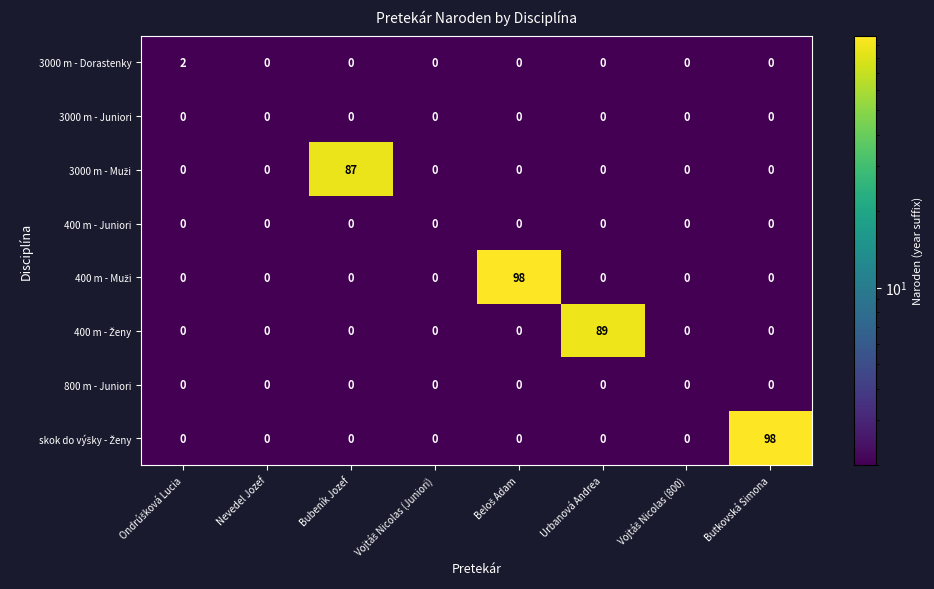

What is the total value across all series at Bubeník Jozef?

87